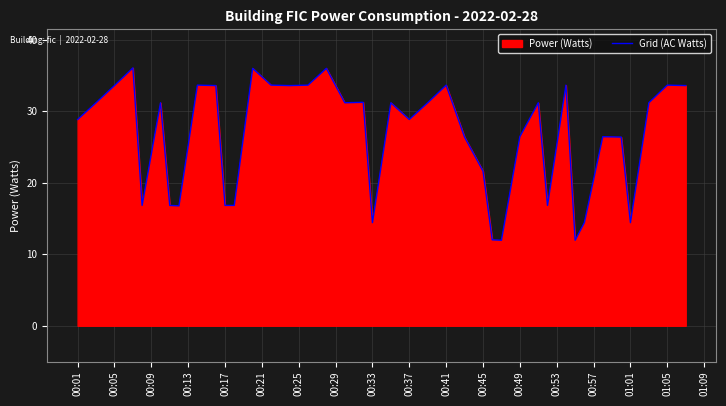

Count the number of categories in the chart.

40